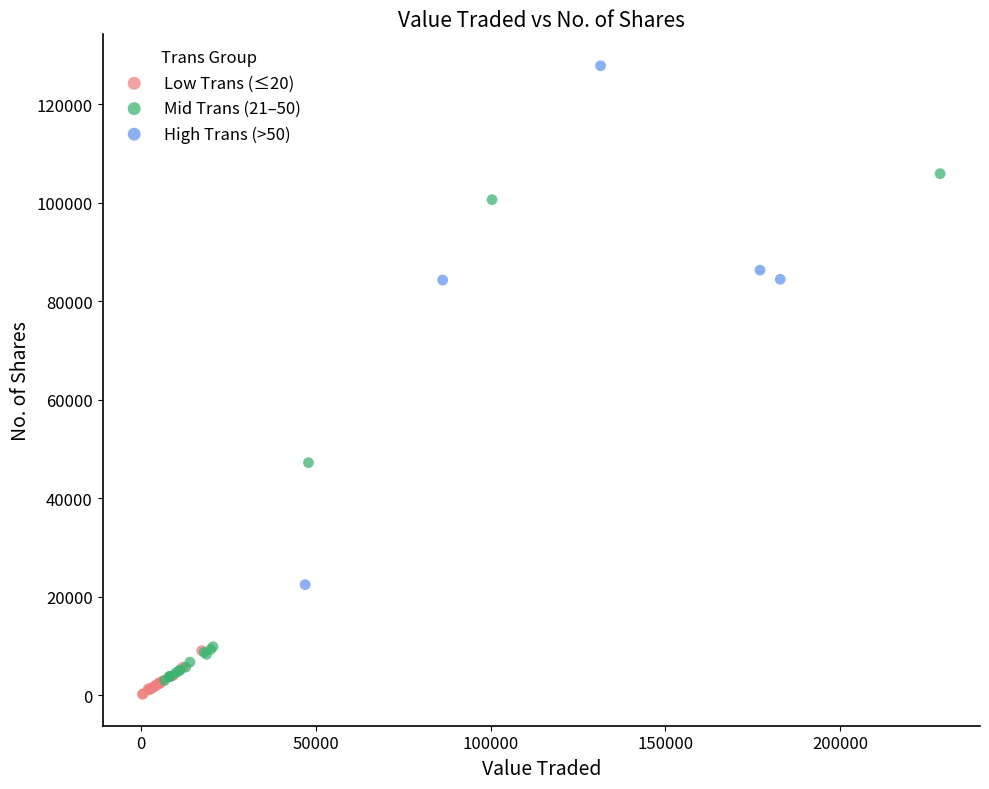

What are all the series names shown in the legend?

Low Trans (≤20), Mid Trans (21–50), High Trans (>50)